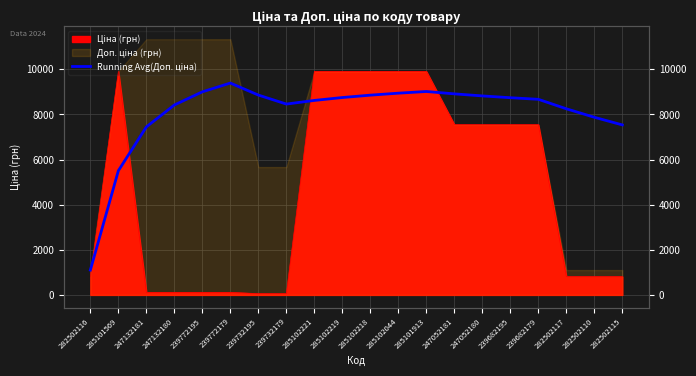

How many interior local peaks (higher than both neighbors) does the data have?

2